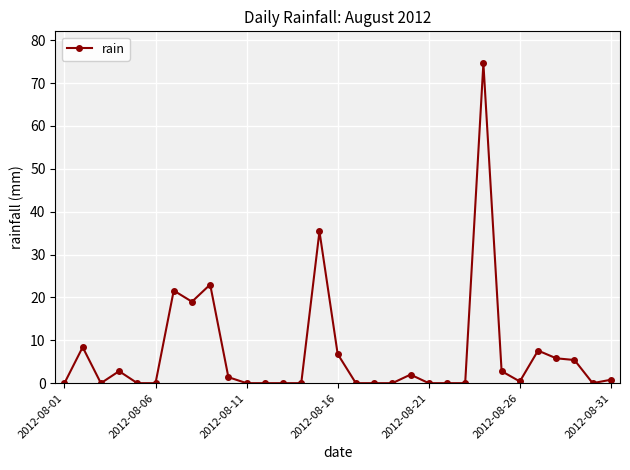

How many categories are shown in the chart?

31